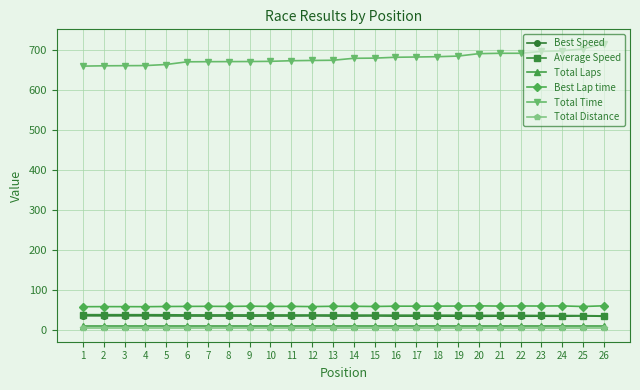

What is the minimum value shown in the chart?

7.2